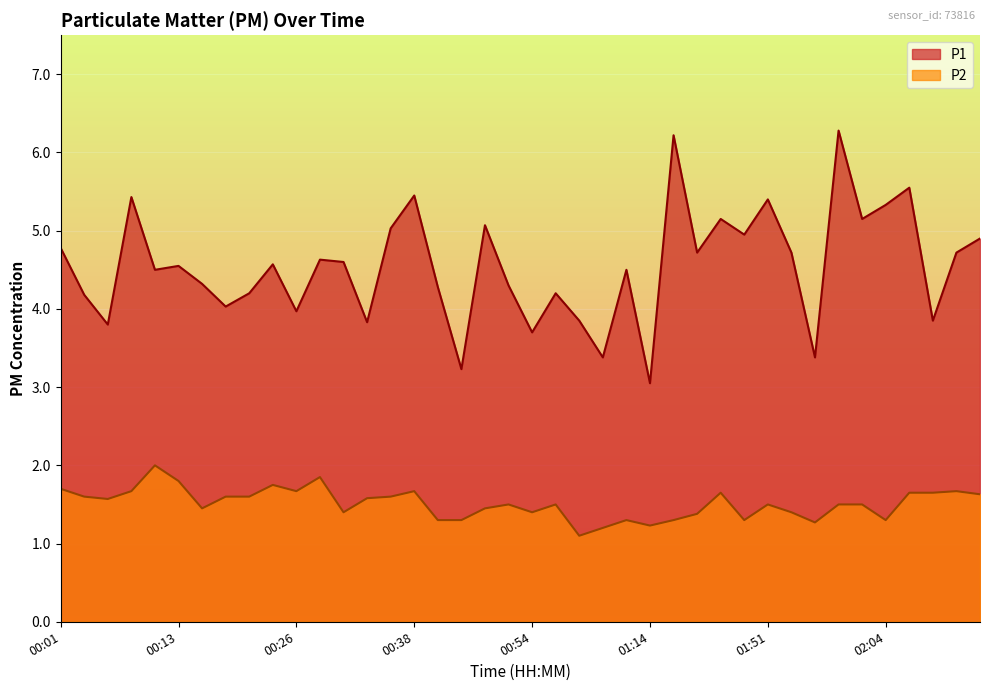

True or false: P2 and P1 intersect in this chart.

False